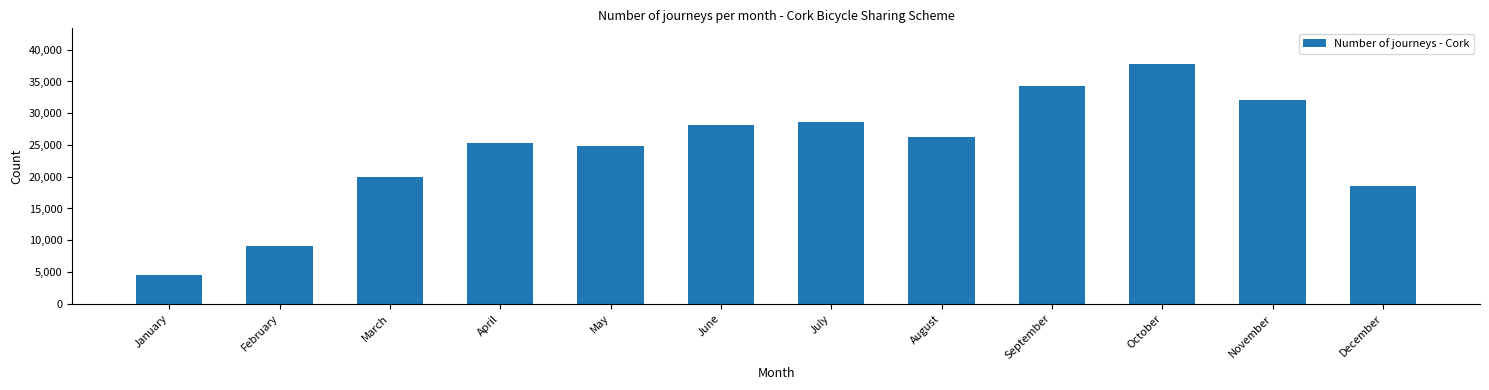

Reading right to left, list all the values displayed in this chart.

18530	32160	37712	34281	26243	28657	28130	24902	25339	19920	9067	4485